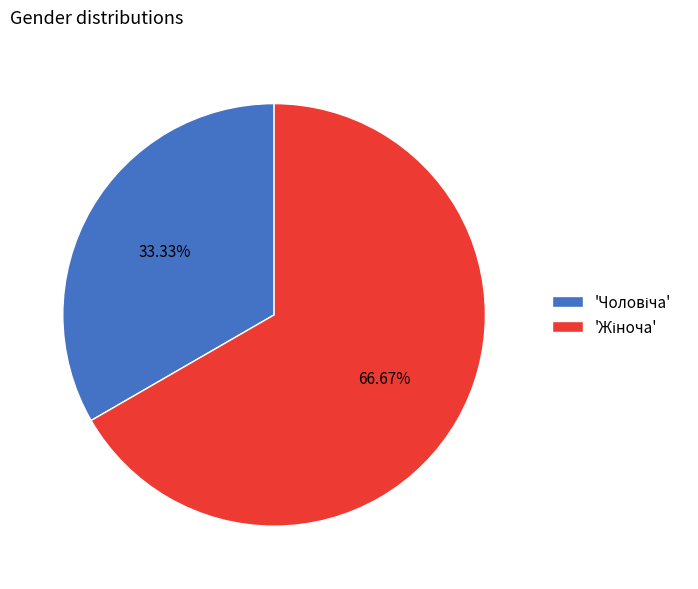

How many slices are in this pie chart?

2